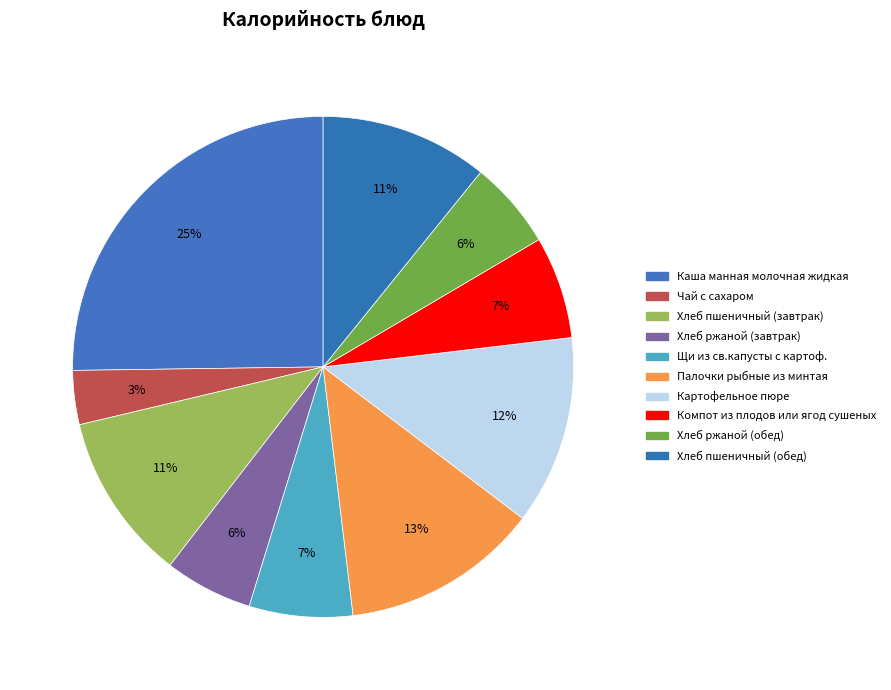

Is there a majority slice in this chart?

No